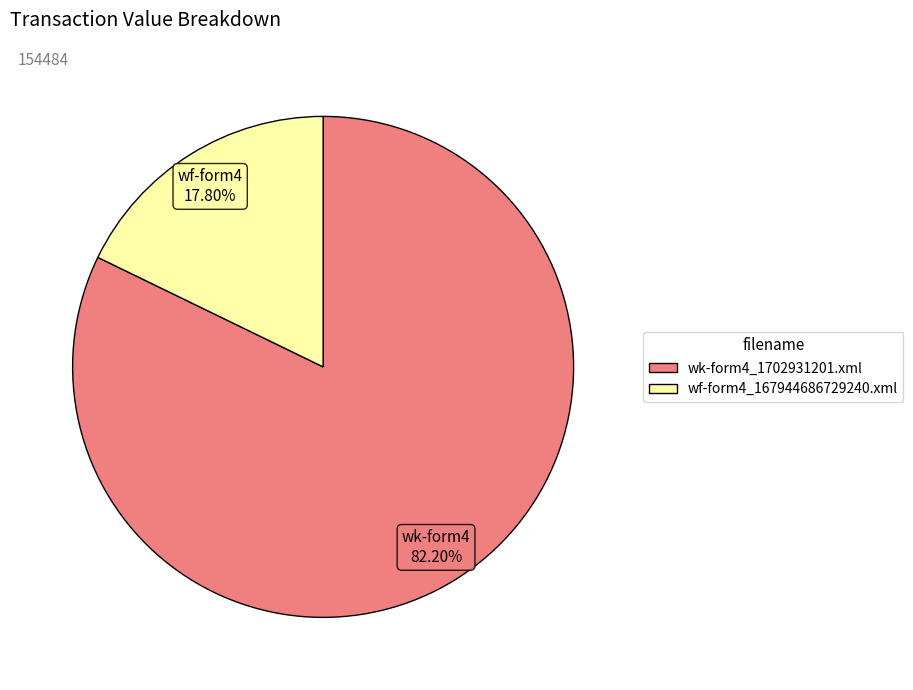

To the nearest percent, what is the combined percentage of wk-form4_1702931201.xml and wf-form4_167944686729240.xml?

100%